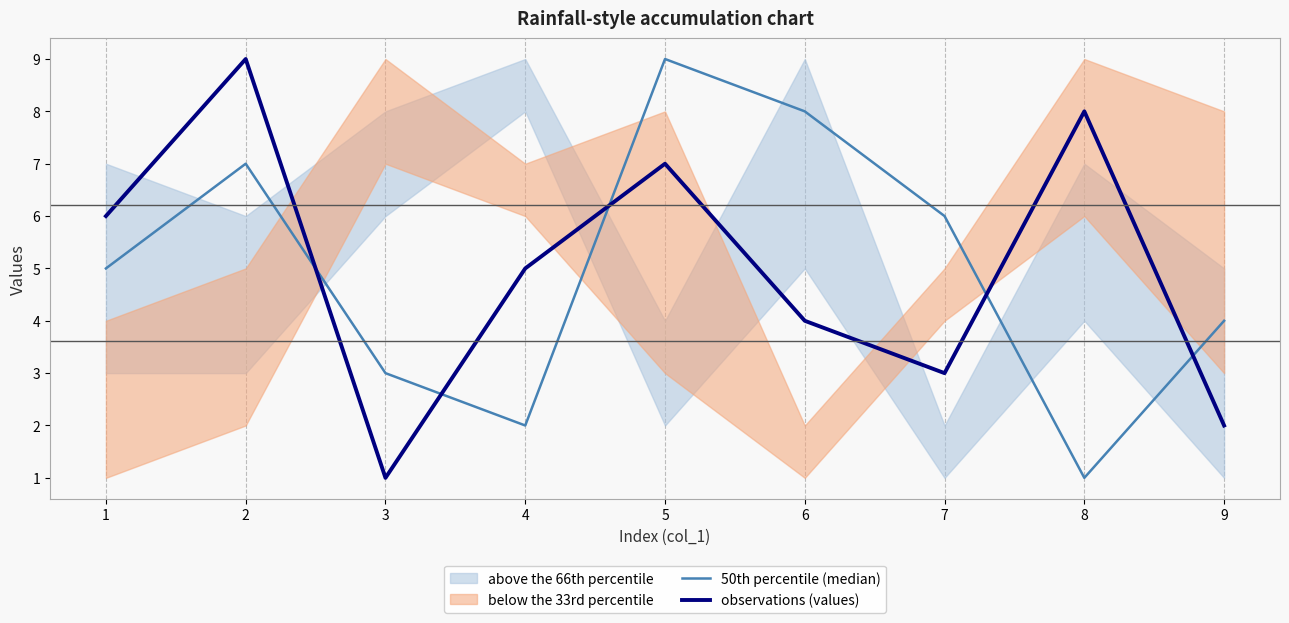

How many data points in 50th percentile (median) are above 5?

4